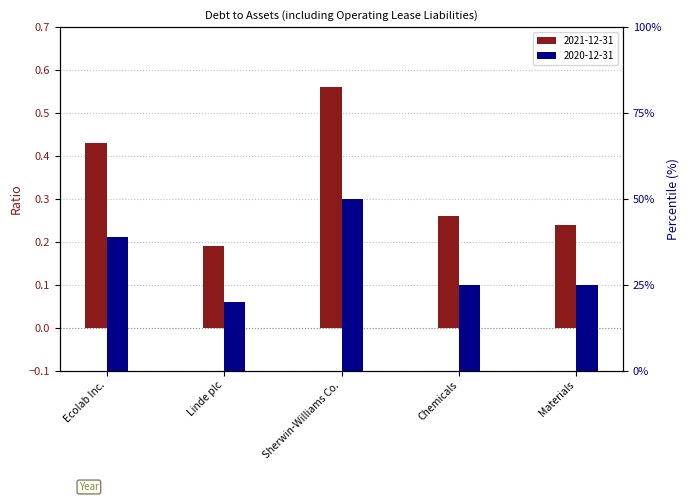

Reading right to left, list all the values displayed in this chart.

2021-12-31: Materials=0.2	Chemicals=0.3	Sherwin-Williams Co.=0.6	Linde plc=0.2	Ecolab Inc.=0.4
2020-12-31: Materials=25.0	Chemicals=25.0	Sherwin-Williams Co.=50.0	Linde plc=20.0	Ecolab Inc.=39.0